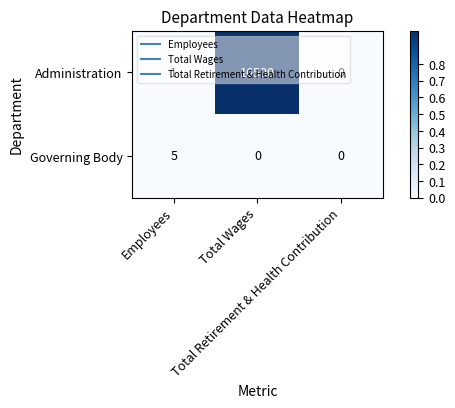

How many data points in Governing Body are above 0?

1